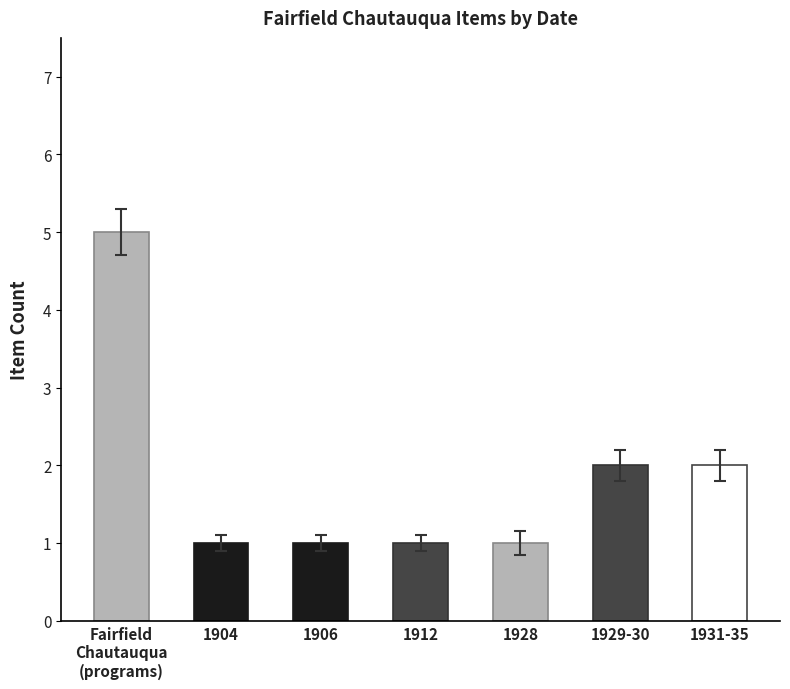

What is the change in value from 1904 to 1931-35?

+1